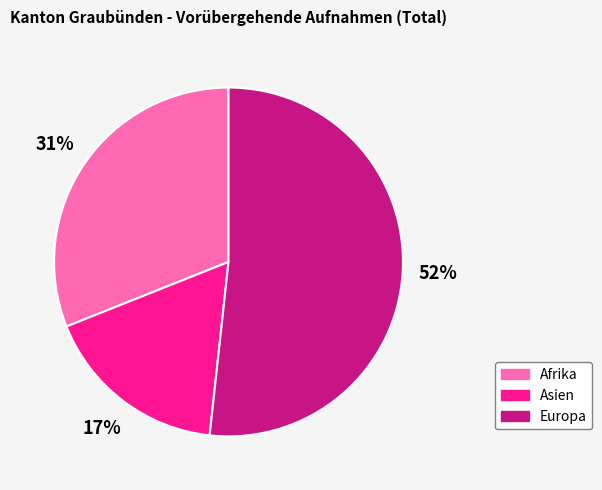

Is there a majority slice in this chart?

Yes